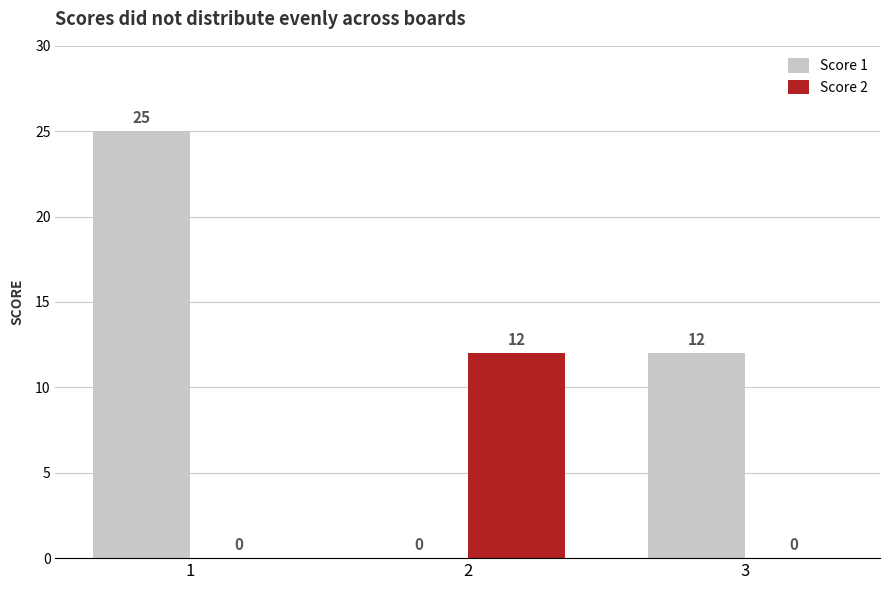

Which series changed the most between 1 and 3?

Score 1